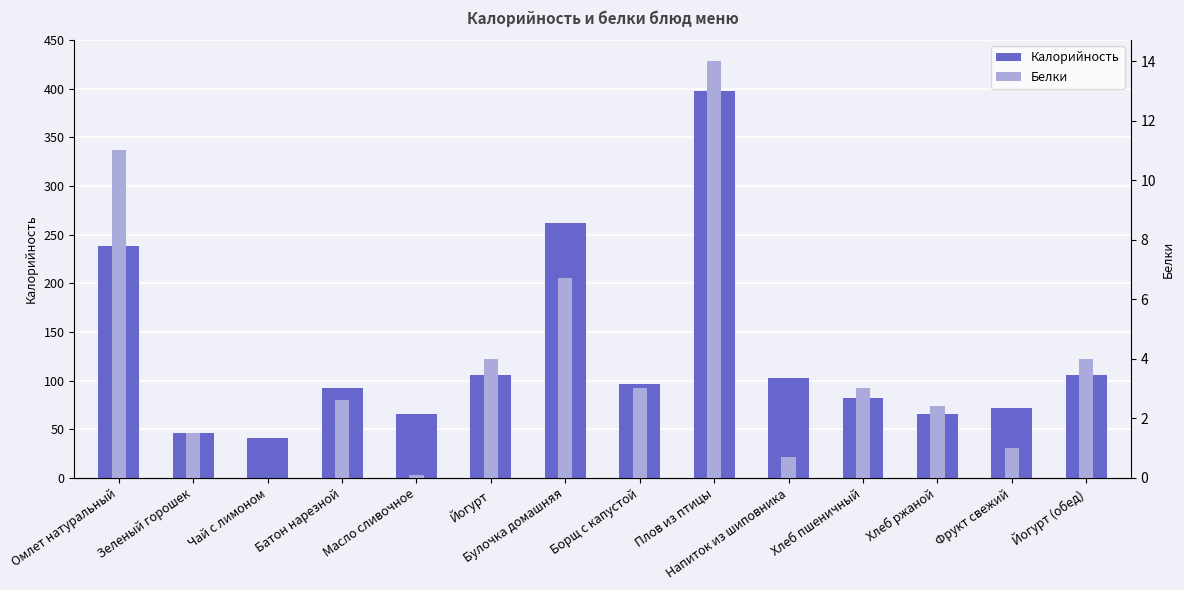

Which series has the widest spread of values?

Калорийность